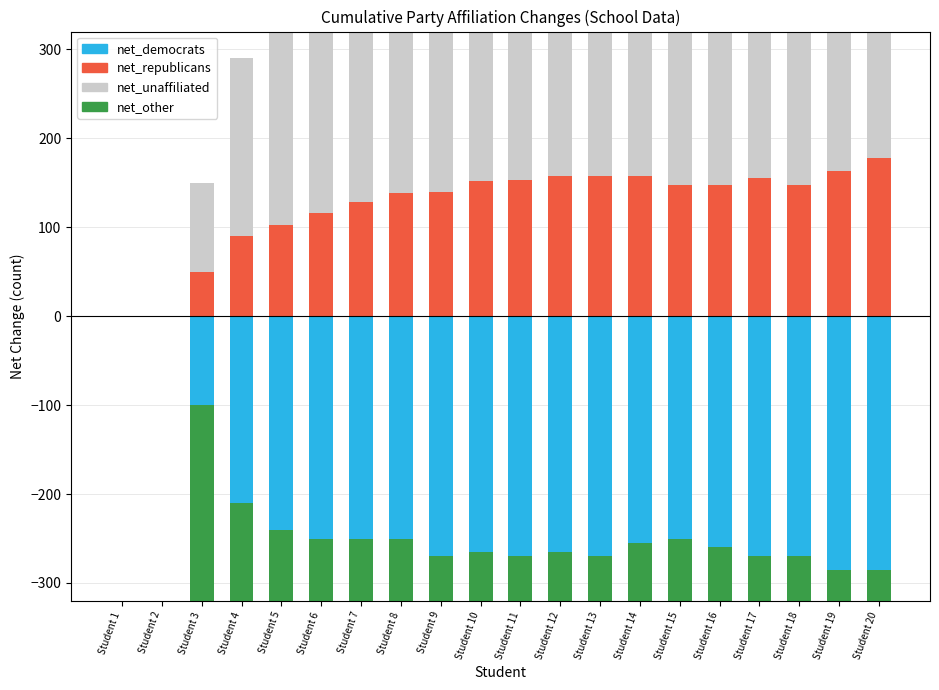

Count the number of categories in the chart.

20